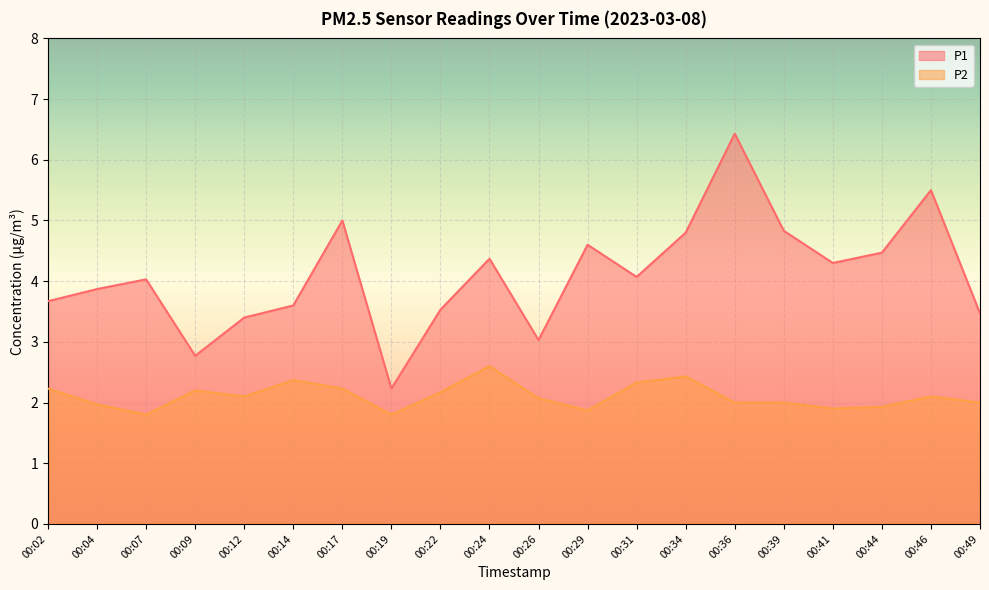

Does the chart display data point markers on the line(s)?

No